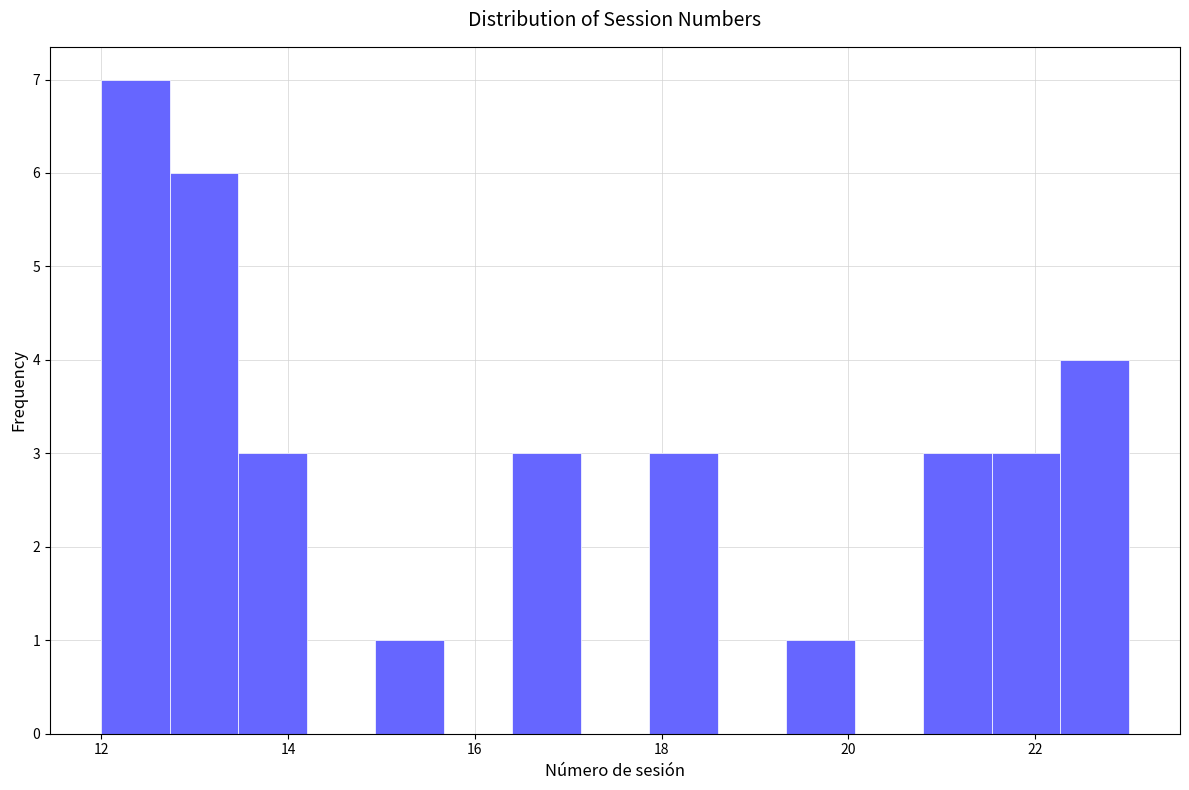

Read against the x-axis, roughly where is the centre of the tallest bar?

12.4